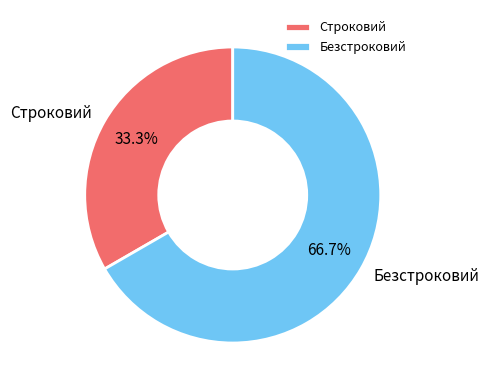

Is Строковий the majority of the pie?

No